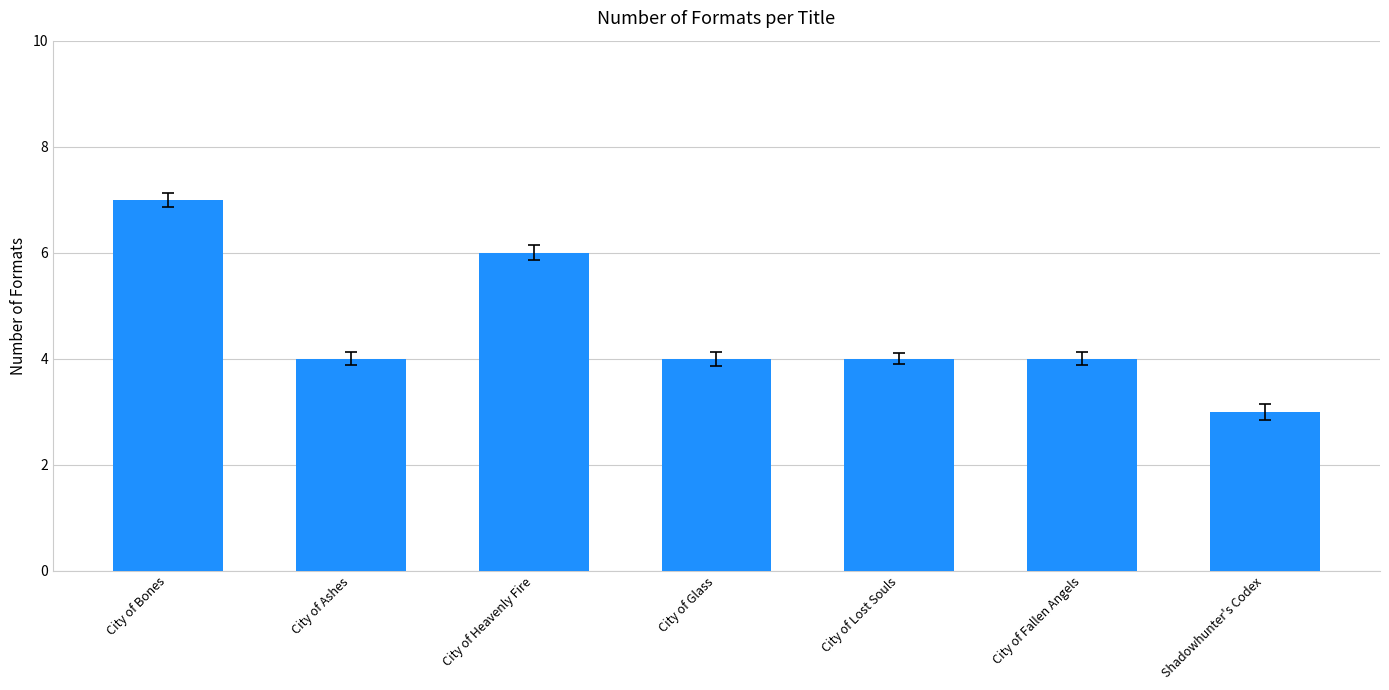

How many values are between 4 and 6?

5